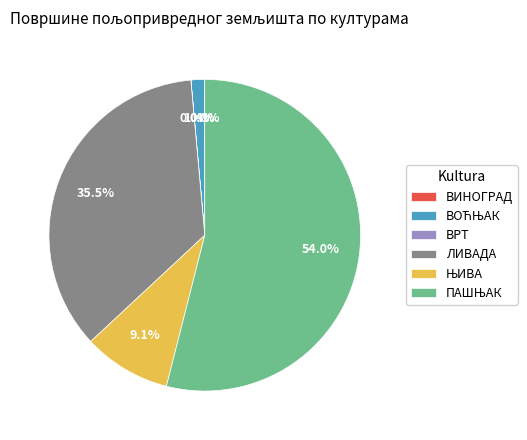

Is there a majority slice in this chart?

Yes